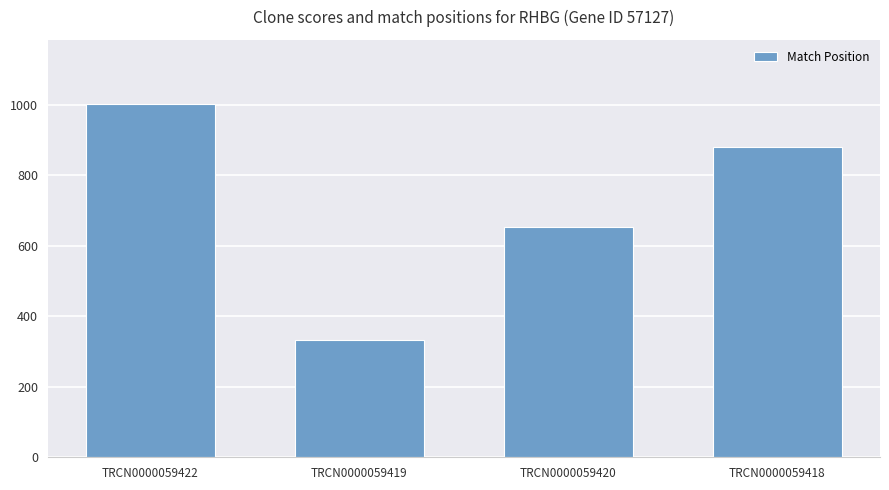

What is the greatest value displayed?

1003